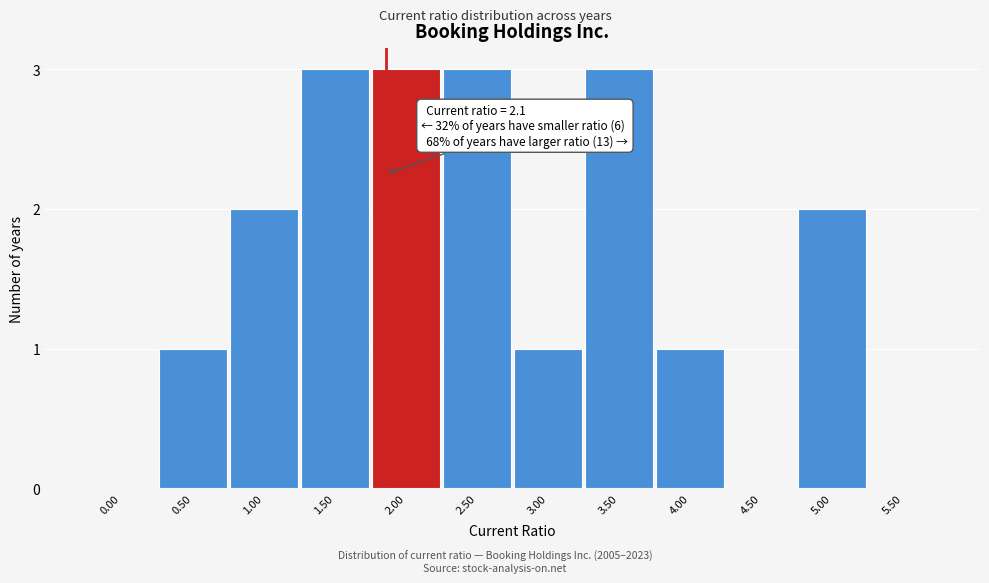

Reading right to left, list all the values displayed in this chart.

5.50=0	5.00=2	4.50=0	4.00=1	3.50=3	3.00=1	2.50=3	2.00=3	1.50=3	1.00=2	0.50=1	0.00=0